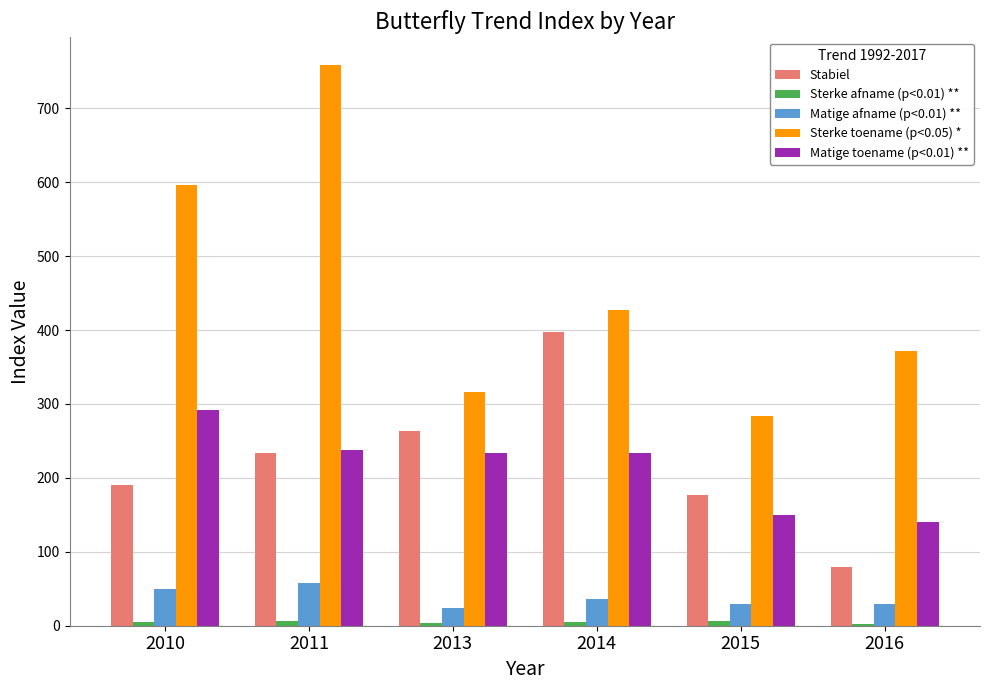

How many values in the Matige toename (p<0.01) ** series are below 234?

3